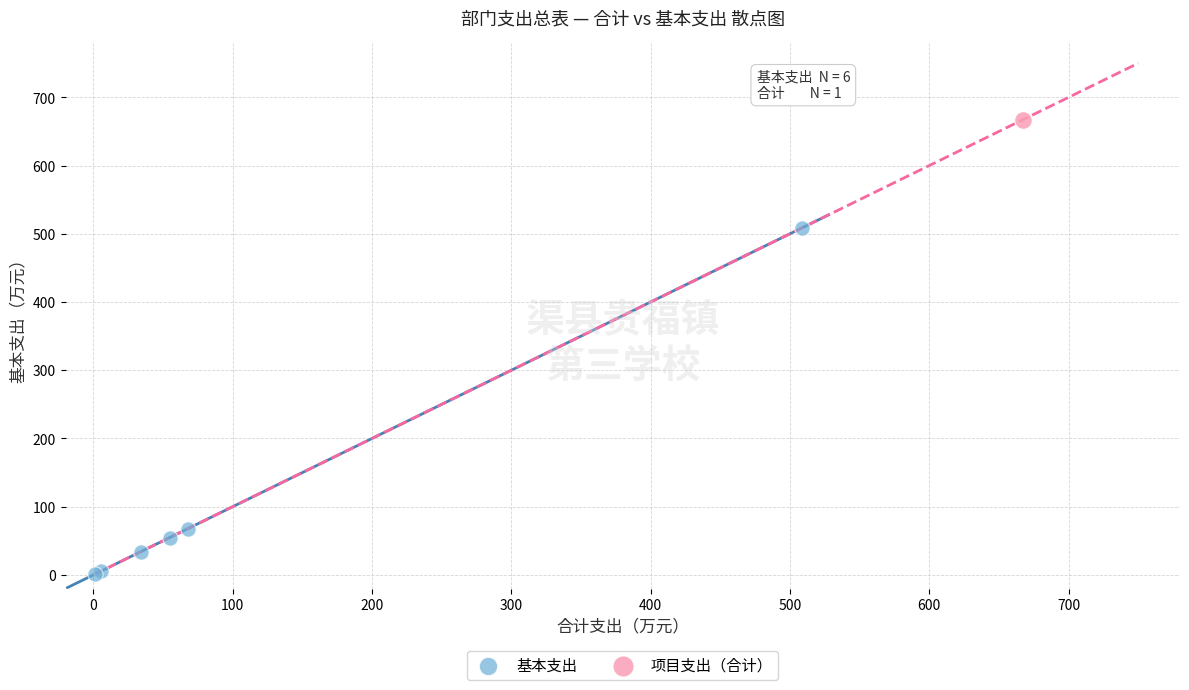

What are all the series names shown in the legend?

基本支出, 项目支出（合计）